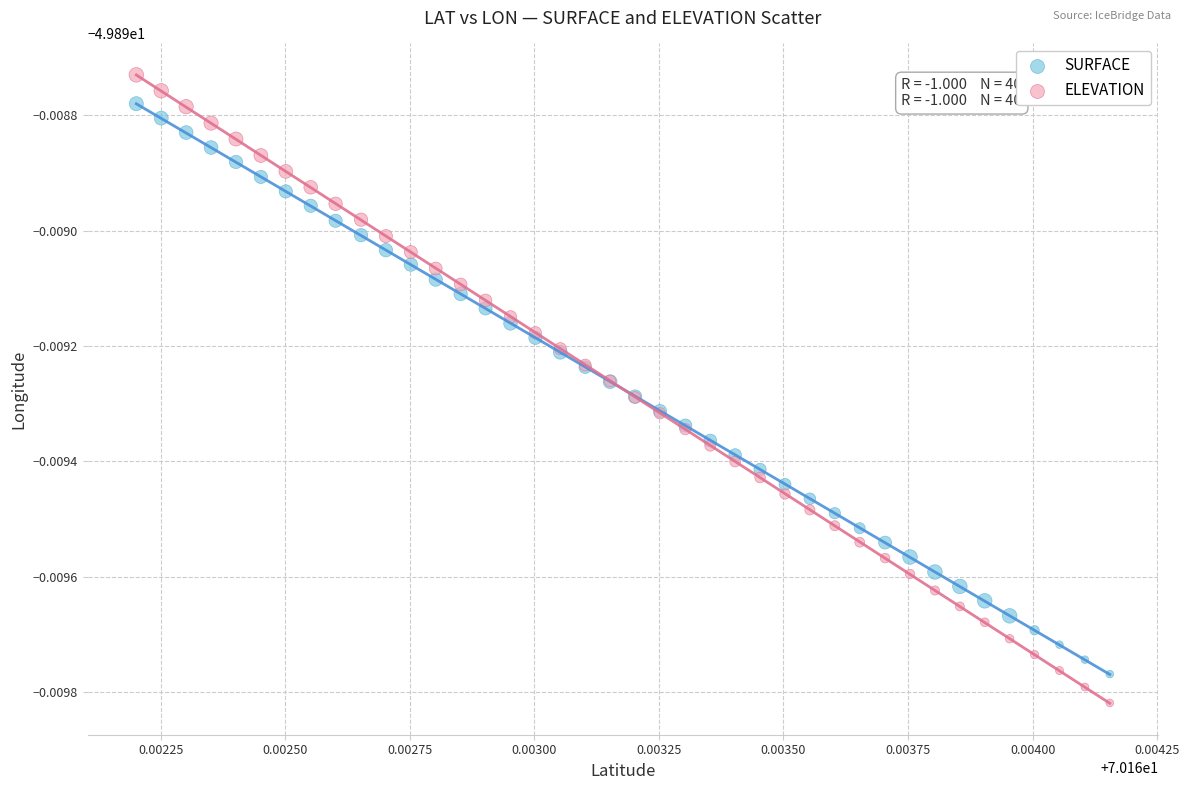

What are all the series names shown in the legend?

SURFACE, ELEVATION